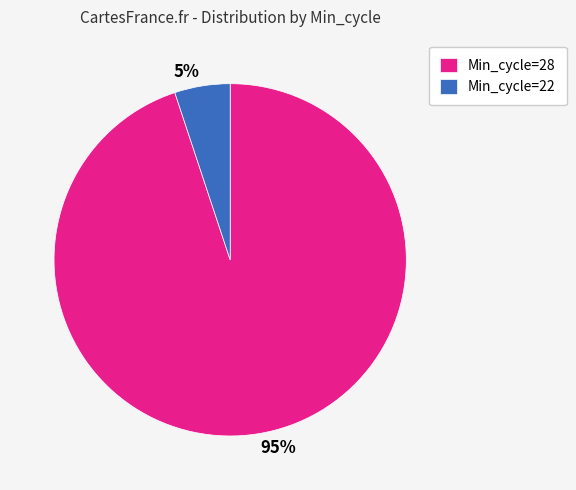

Does 95% account for over 50% of the chart?

Yes